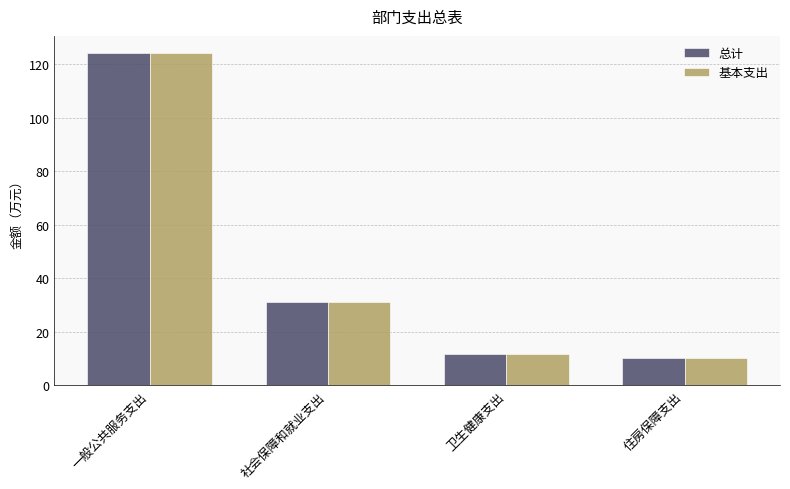

What is the difference between the second highest and minimum values in the 总计 series?

21.2